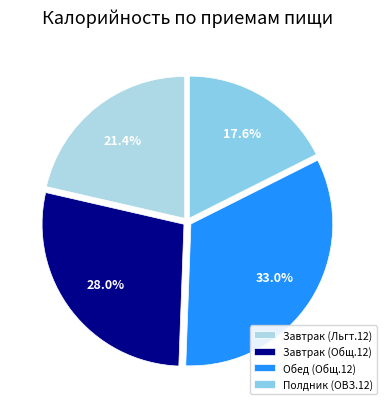

Is there any slice that represents more than half of the pie?

No